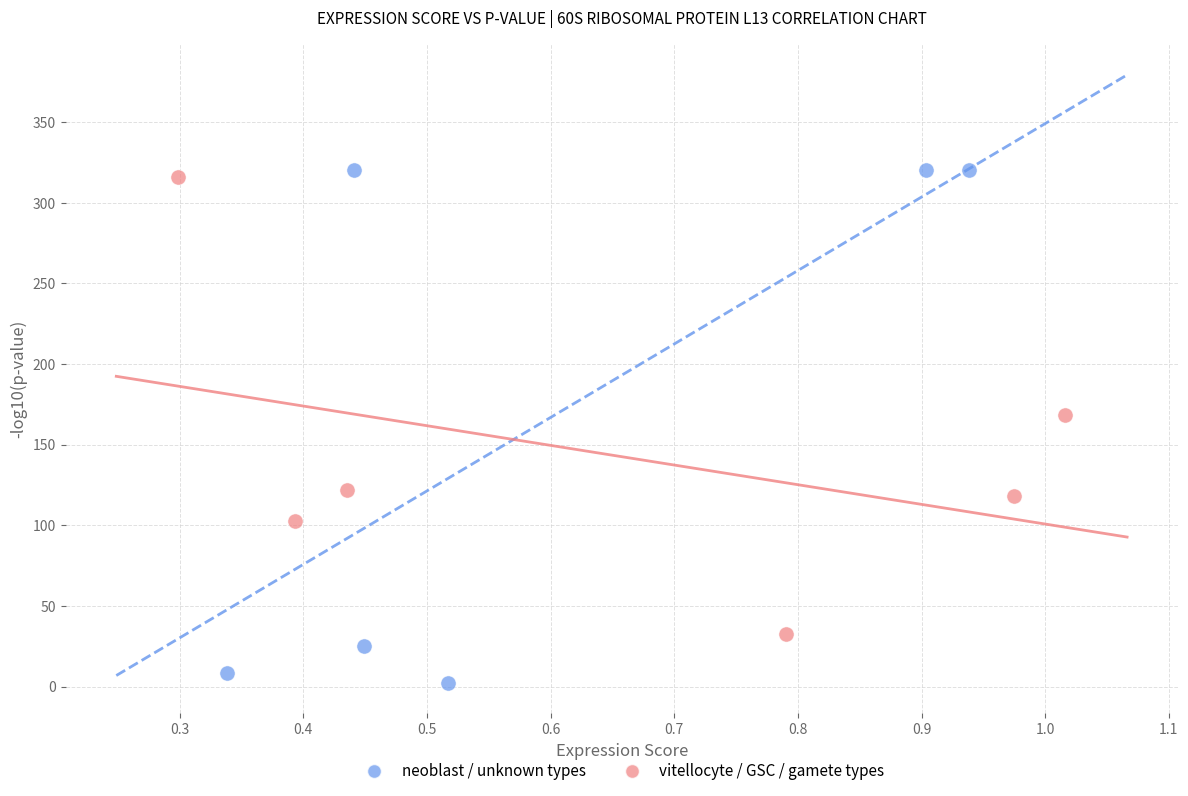

Which series has the largest Y range (max minus min)?

neoblast / unknown types